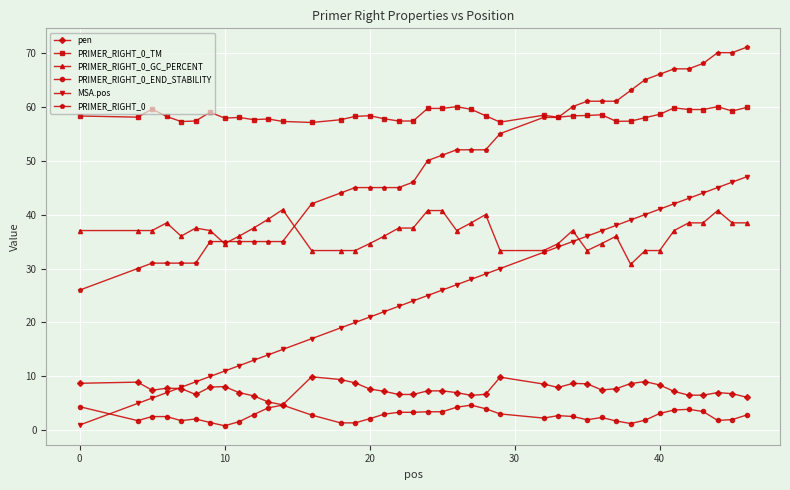

Is this an area chart (filled region under the line)?

No